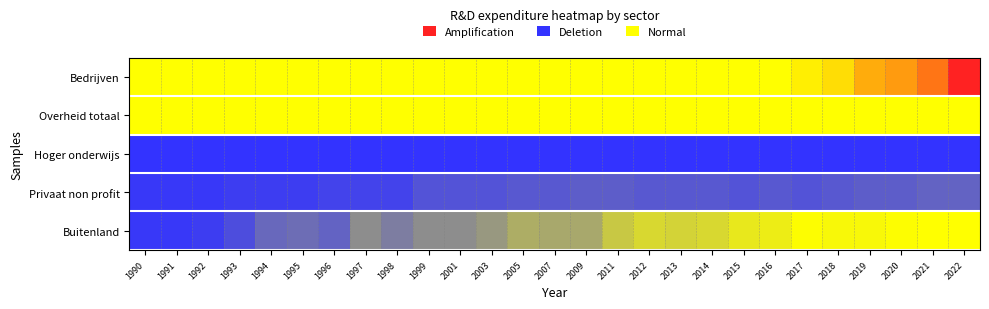

Reading right to left, what are all the values shown in this chart?

Bedrijven: 2022=1.0	2021=0.9	2020=0.8	2019=0.8	2018=0.7	2017=0.7	2016=0.7	2015=0.6	2014=0.6	2013=0.6	2012=0.5	2011=0.5	2009=0.4	2007=0.4	2005=0.4	2003=0.3	2001=0.3	1999=0.3	1998=0.3	1997=0.2	1996=0.2	1995=0.2	1994=0.2	1993=0.2	1992=0.2	1991=0.2	1990=0.2
Overheid totaal: 2022=0.5	2021=0.5	2020=0.4	2019=0.4	2018=0.4	2017=0.4	2016=0.4	2015=0.4	2014=0.4	2013=0.4	2012=0.3	2011=0.3	2009=0.3	2007=0.3	2005=0.3	2003=0.3	2001=0.2	1999=0.2	1998=0.2	1997=0.2	1996=0.2	1995=0.2	1994=0.2	1993=0.2	1992=0.2	1991=0.2	1990=0.2
Hoger onderwijs: 2022=0.0	2021=0.0	2020=0.0	2019=0.0	2018=0.0	2017=0.0	2016=0.0	2015=0.0	2014=0.0	2013=0.0	2012=0.0	2011=0.0	2009=0.0	2007=0.0	2005=0.0	2003=0.0	2001=0.0	1999=0.0	1998=0.0	1997=0.0	1996=0.0	1995=0.0	1994=0.0	1993=0.0	1992=0.0	1991=0.0	1990=0.0
Privaat non profit: 2022=0.0	2021=0.0	2020=0.0	2019=0.0	2018=0.0	2017=0.0	2016=0.0	2015=0.0	2014=0.0	2013=0.0	2012=0.0	2011=0.0	2009=0.0	2007=0.0	2005=0.0	2003=0.0	2001=0.0	1999=0.0	1998=0.0	1997=0.0	1996=0.0	1995=0.0	1994=0.0	1993=0.0	1992=0.0	1991=0.0	1990=0.0
Buitenland: 2022=0.2	2021=0.2	2020=0.2	2019=0.1	2018=0.1	2017=0.2	2016=0.1	2015=0.1	2014=0.1	2013=0.1	2012=0.1	2011=0.1	2009=0.1	2007=0.1	2005=0.1	2003=0.1	2001=0.1	1999=0.1	1998=0.1	1997=0.1	1996=0.0	1995=0.0	1994=0.0	1993=0.0	1992=0.0	1991=0.0	1990=0.0